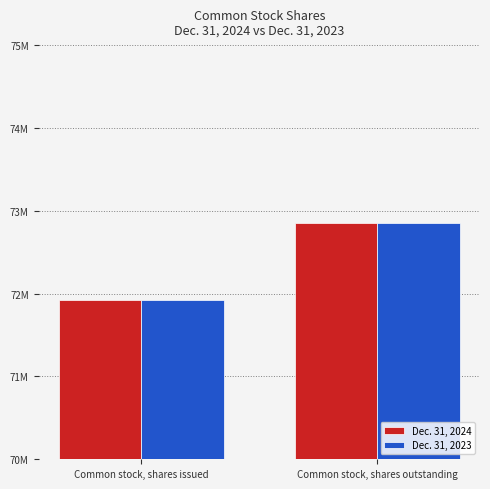

What are all the series names shown in the legend?

Dec. 31, 2024, Dec. 31, 2023